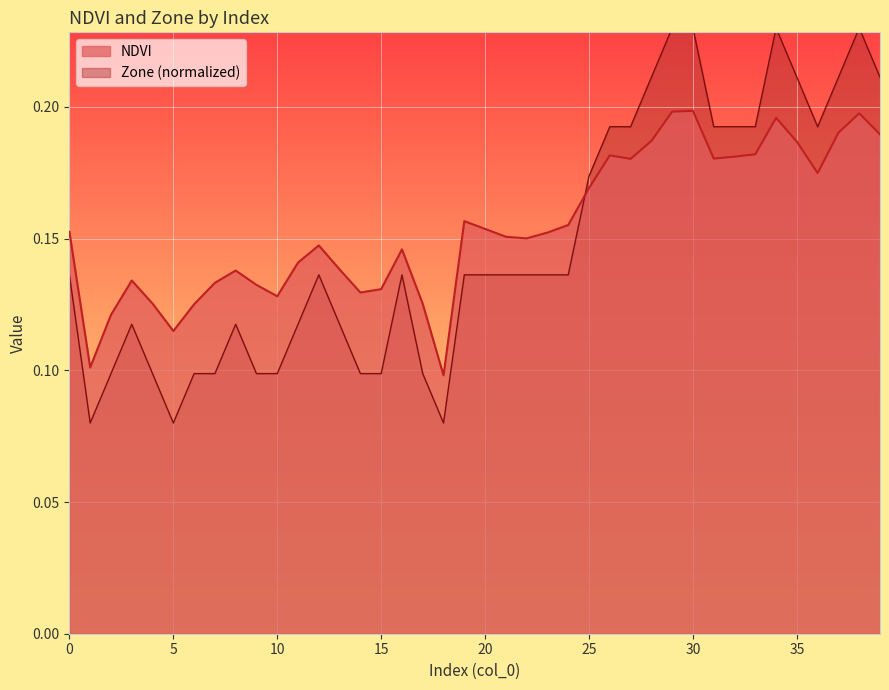

Between 37 and 6, which is larger?

37